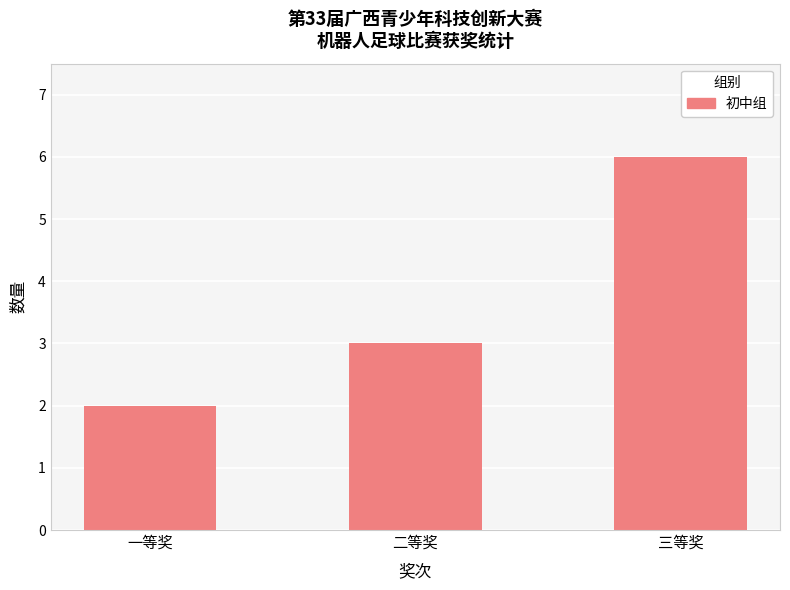

What is the smallest value displayed?

2